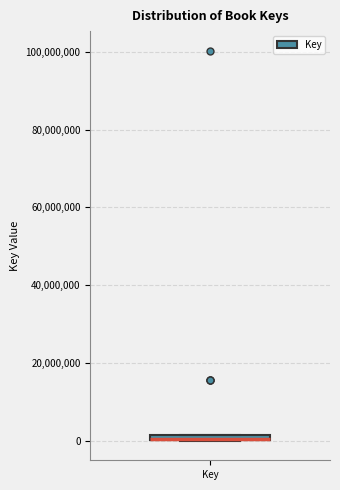

Where is the lower edge of the box for Key on the y-axis? The values are not printed on the chart, so give them approximately, as read against the axis.

0